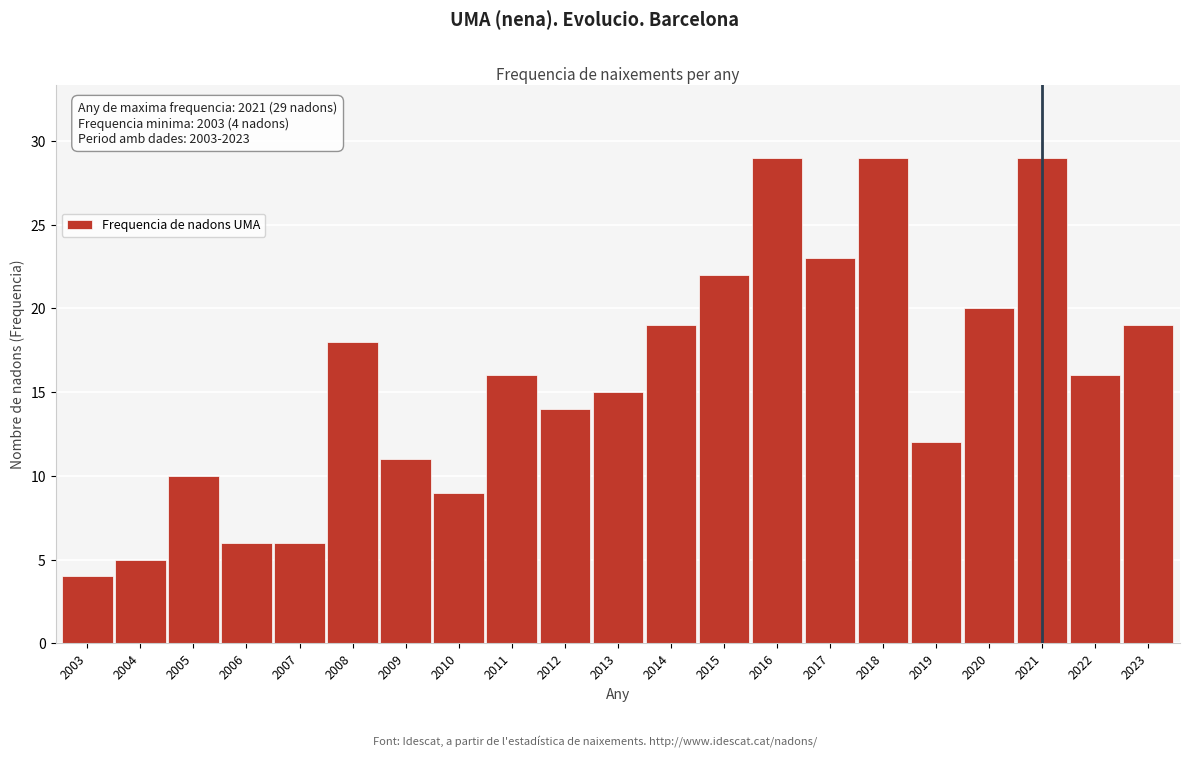

Reading left to right, extract all data points from this chart.

4	5	10	6	6	18	11	9	16	14	15	19	22	29	23	29	12	20	29	16	19